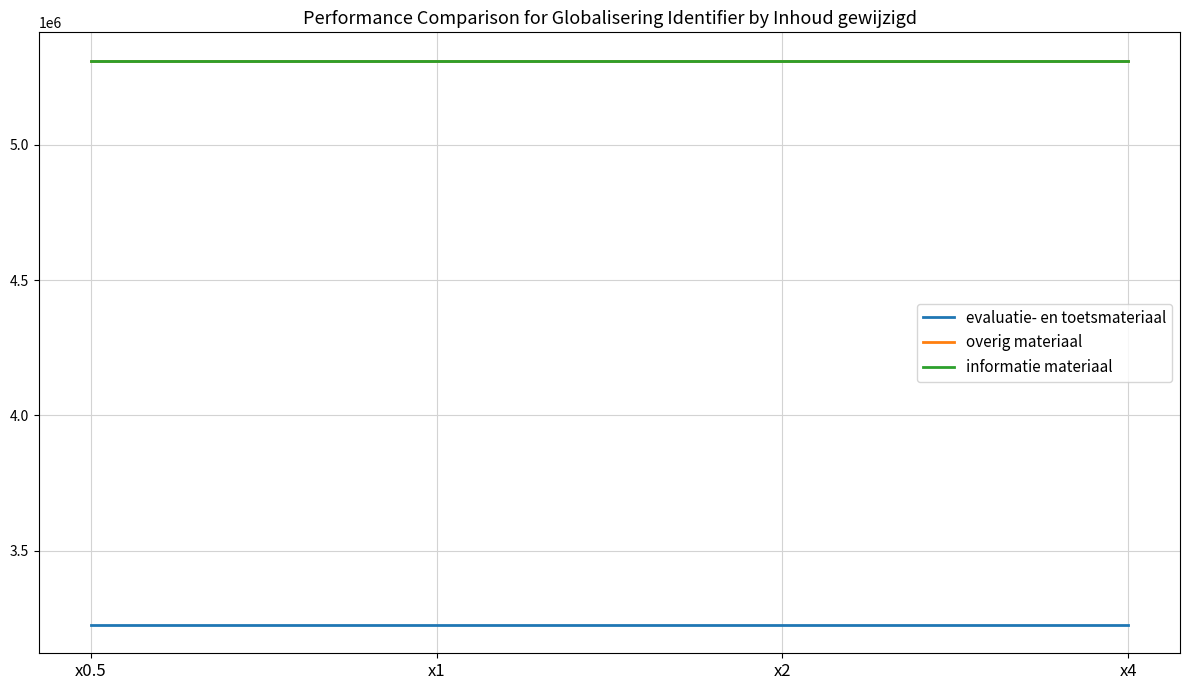

What is the highest value of the evaluatie- en toetsmateriaal series?

3224888